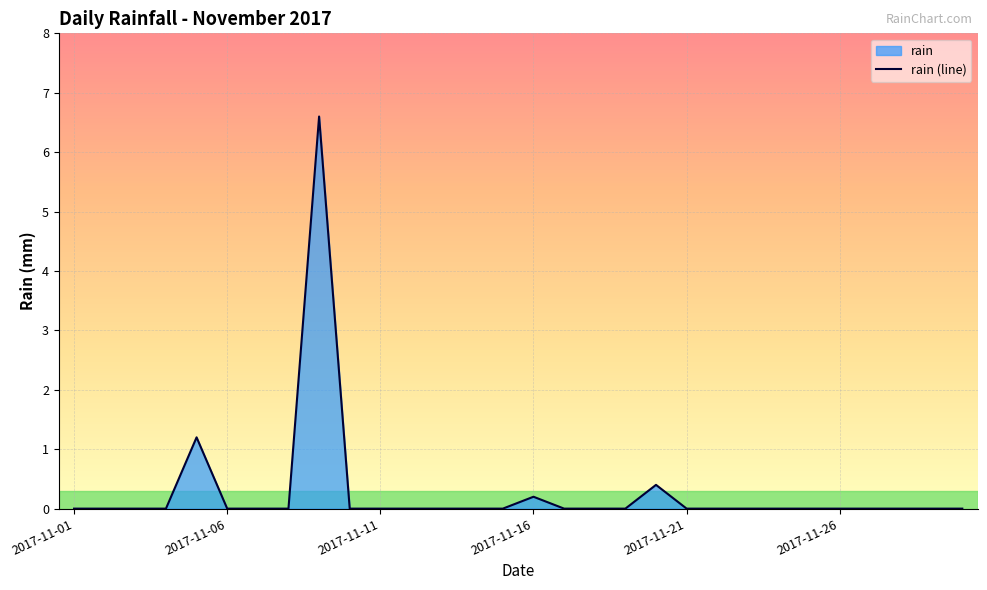

Reading left to right, list all the values displayed in this chart.

2017-11-01=0.0	2017-11-02=0.0	2017-11-03=0.0	2017-11-04=0.0	2017-11-05=1.2	2017-11-06=0.0	2017-11-07=0.0	2017-11-08=0.0	2017-11-09=6.6	2017-11-10=0.0	2017-11-11=0.0	2017-11-12=0.0	2017-11-13=0.0	2017-11-14=0.0	2017-11-15=0.0	2017-11-16=0.2	2017-11-17=0.0	2017-11-18=0.0	2017-11-19=0.0	2017-11-20=0.4	2017-11-21=0.0	2017-11-22=0.0	2017-11-23=0.0	2017-11-24=0.0	2017-11-25=0.0	2017-11-26=0.0	2017-11-27=0.0	2017-11-28=0.0	2017-11-29=0.0	2017-11-30=0.0